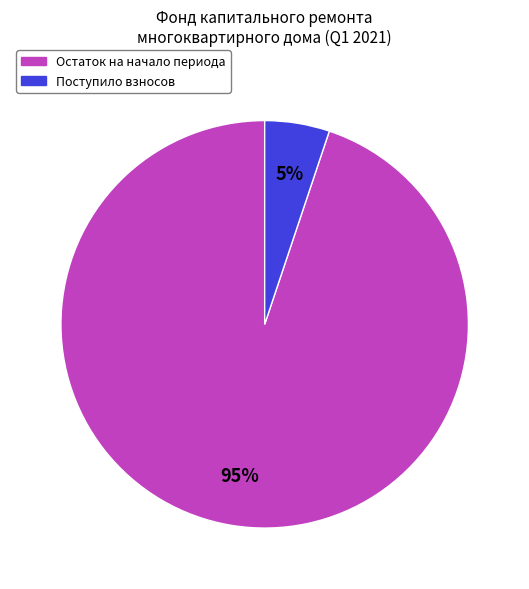

Is there a majority slice in this chart?

Yes